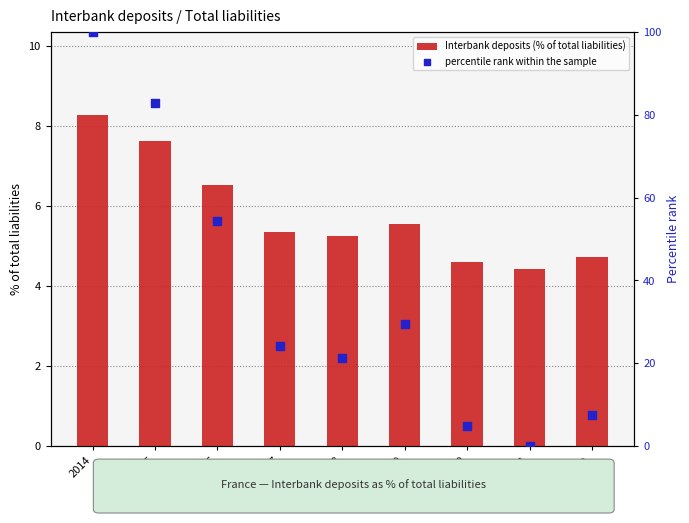

Which series has the widest spread of Y values?

percentile rank within the sample